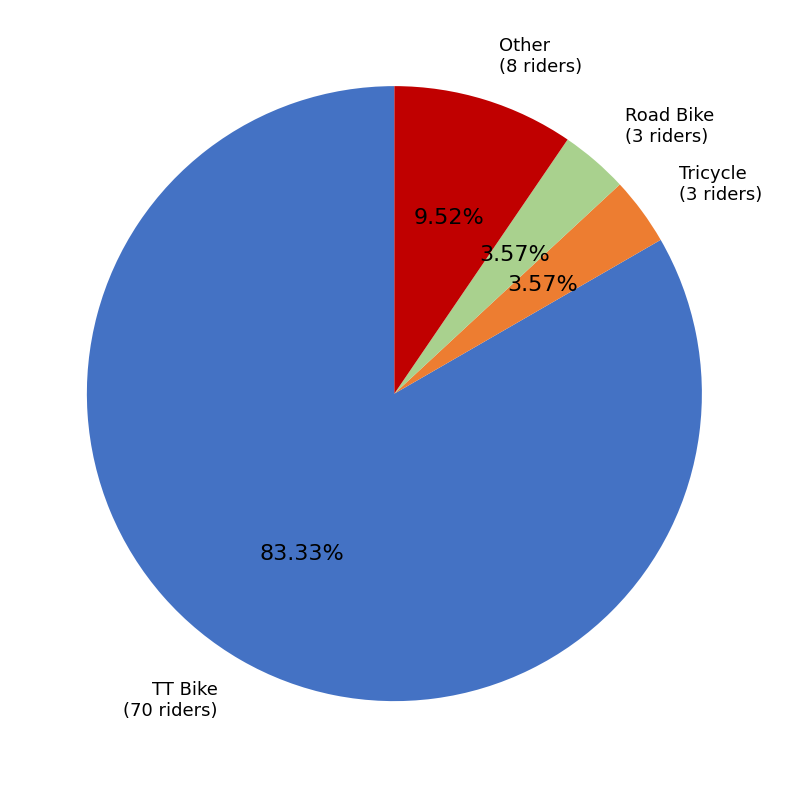

How many slices are in this pie chart?

4